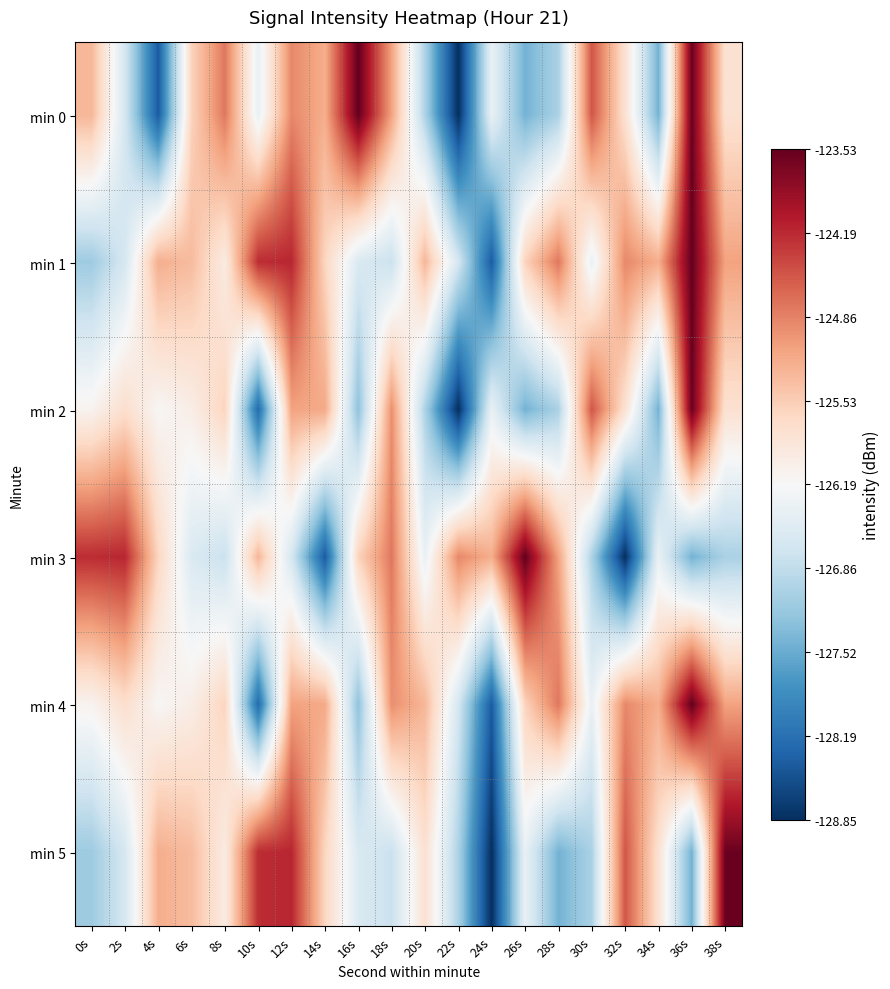

What is the total value across all series at 18s?

-753.4